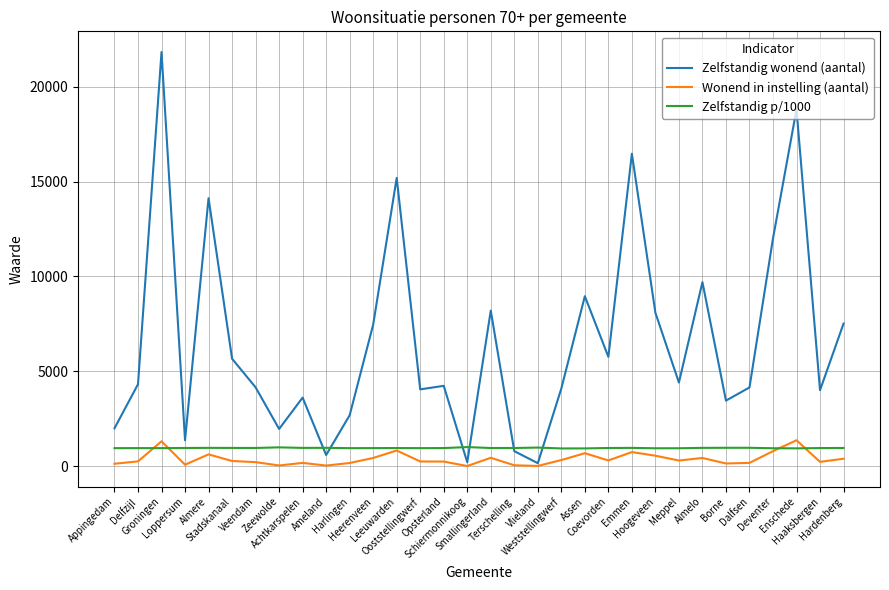

Which series has the largest range (max minus min)?

Zelfstandig wonend (aantal)